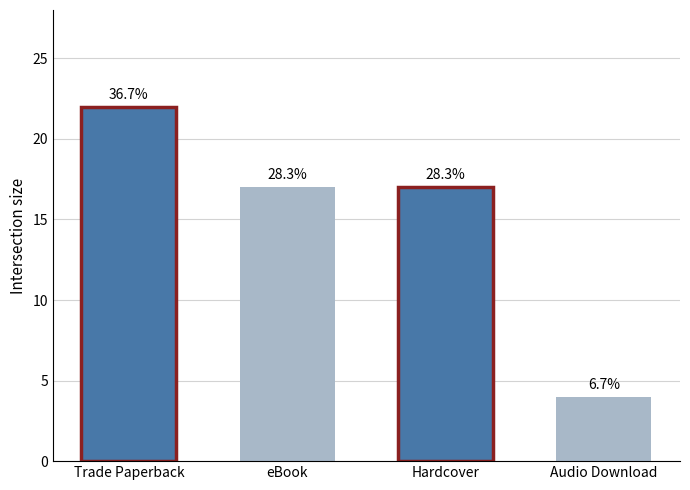

How many data points does each series have?

4